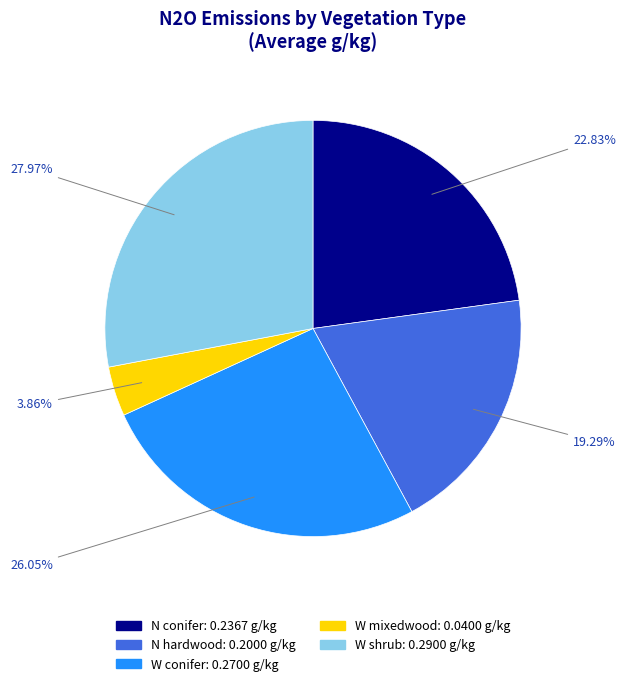

Combined, what portion of the pie is N conifer and W conifer?

48.9%